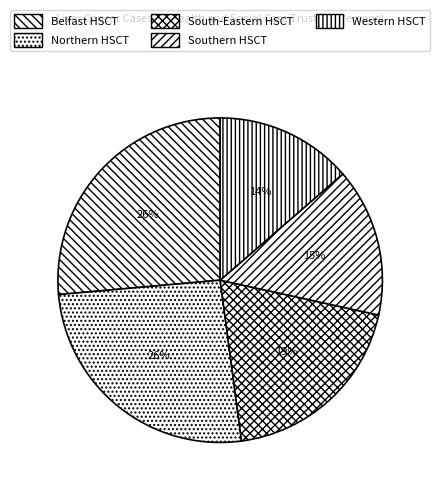

Count the number of slices in the pie.

5